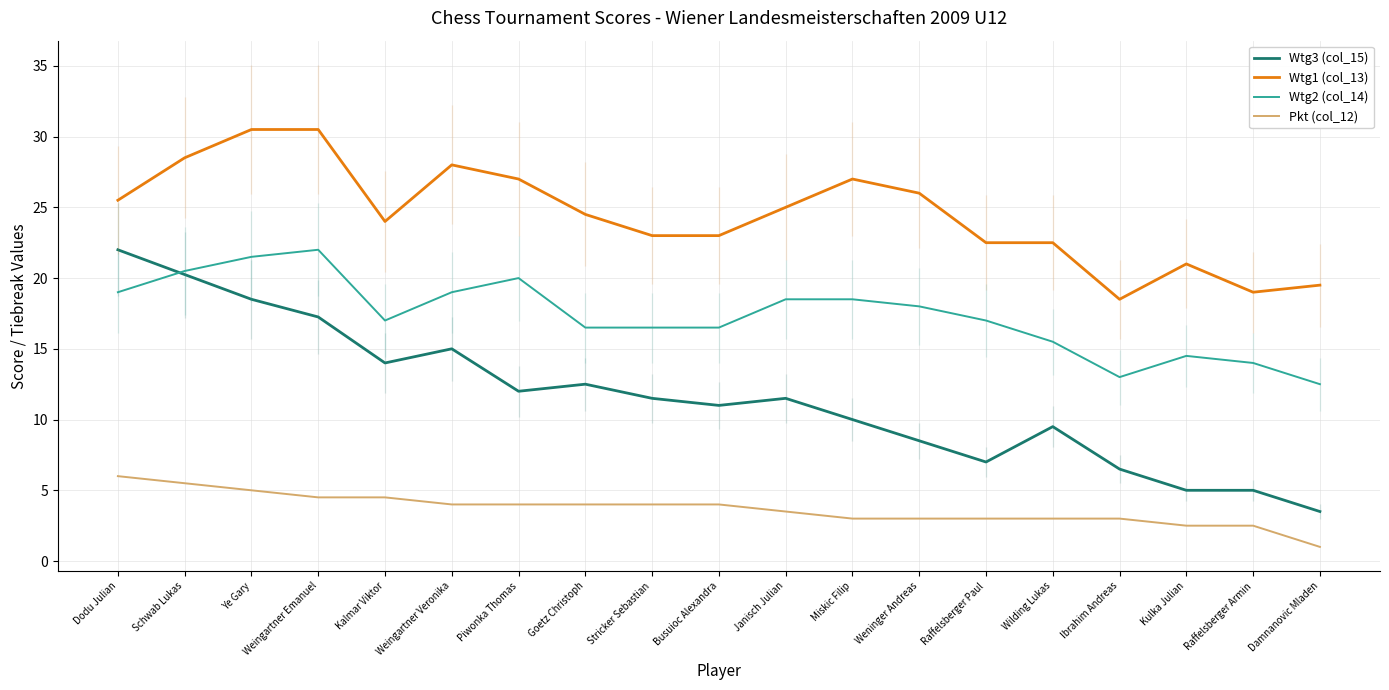

Where is Pkt (col_12) nearest to the value 3?

Miskic Filip